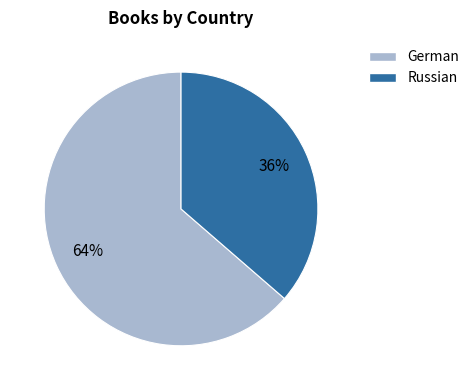

Which slice is the largest?

German